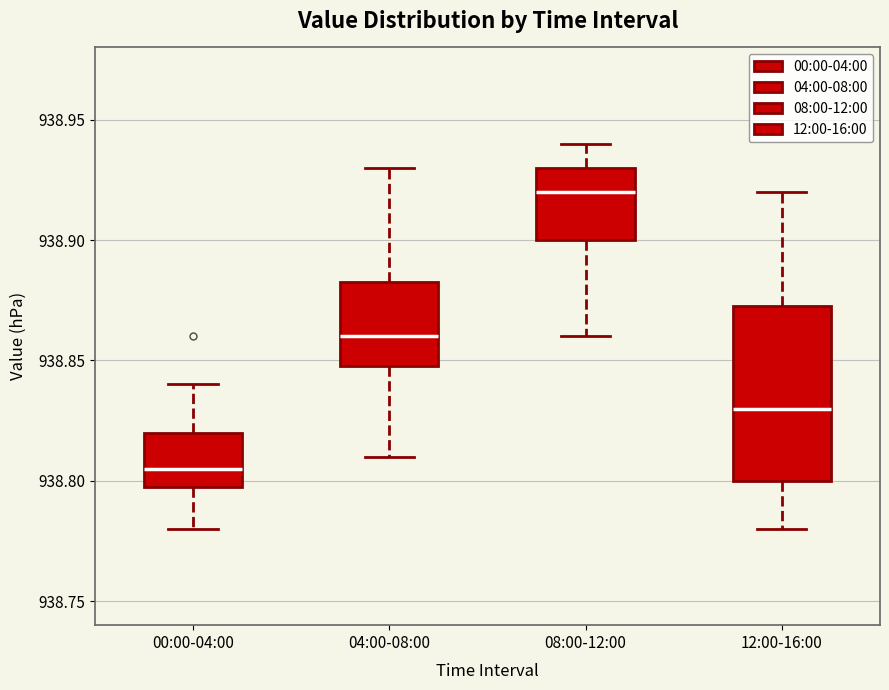

Comparing the boxes themselves (not the whiskers), which one is the tallest?

12:00-16:00